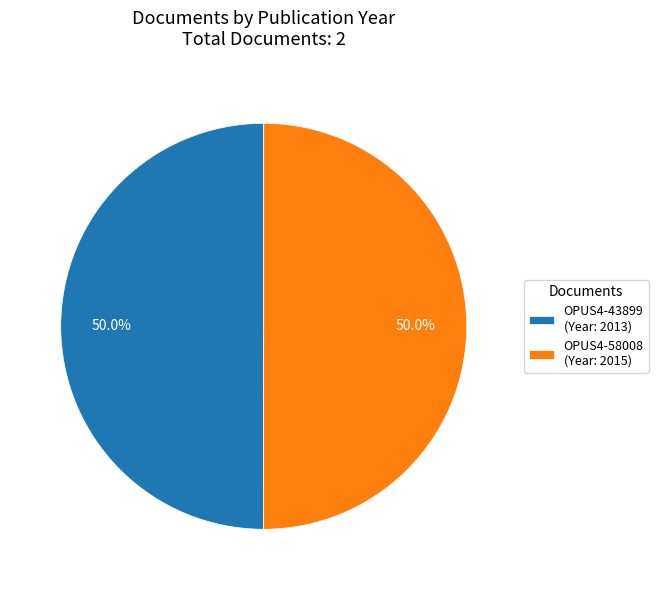

The OPUS4-43899 slice represents 57% of the pie. True or false?

False